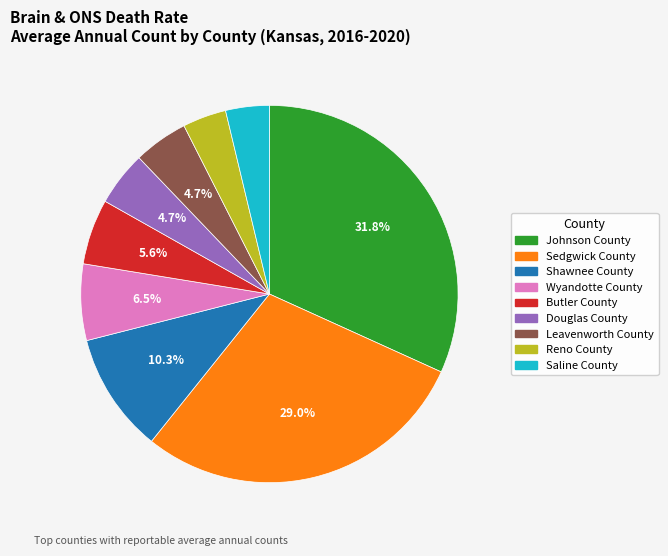

Which slice is the largest?

Johnson County